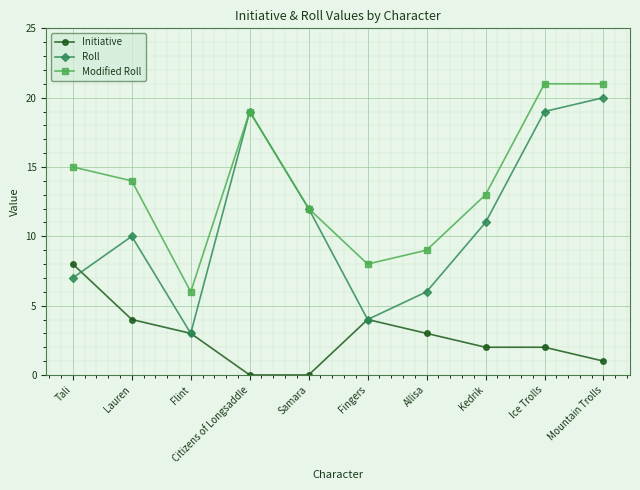

The value of Initiative at Kedrik is 2. True or false?

True